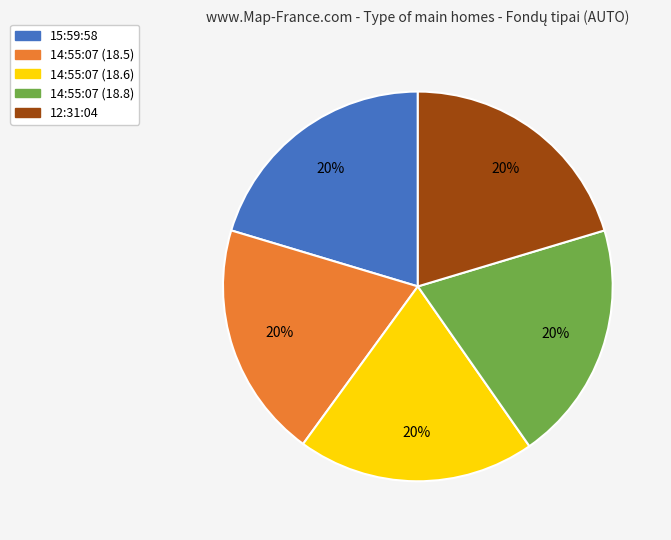

To the nearest percent, what portion does 14:55:07 (18.6) represent?

20%